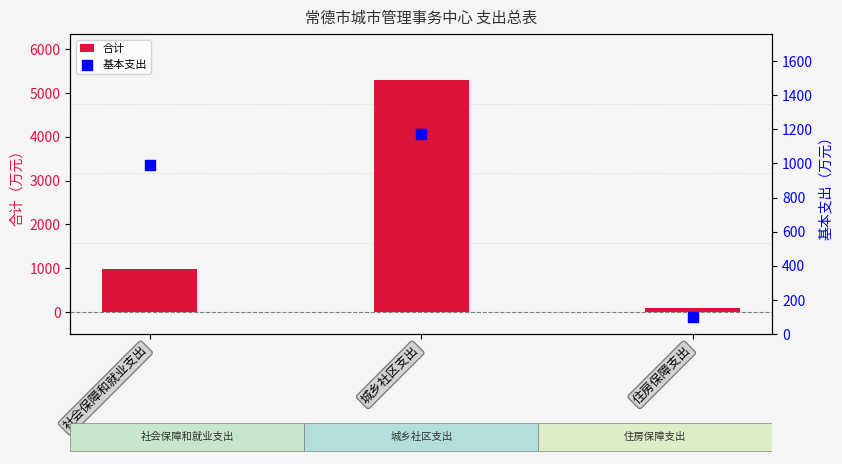

Which series has the largest Y range (max minus min)?

合计